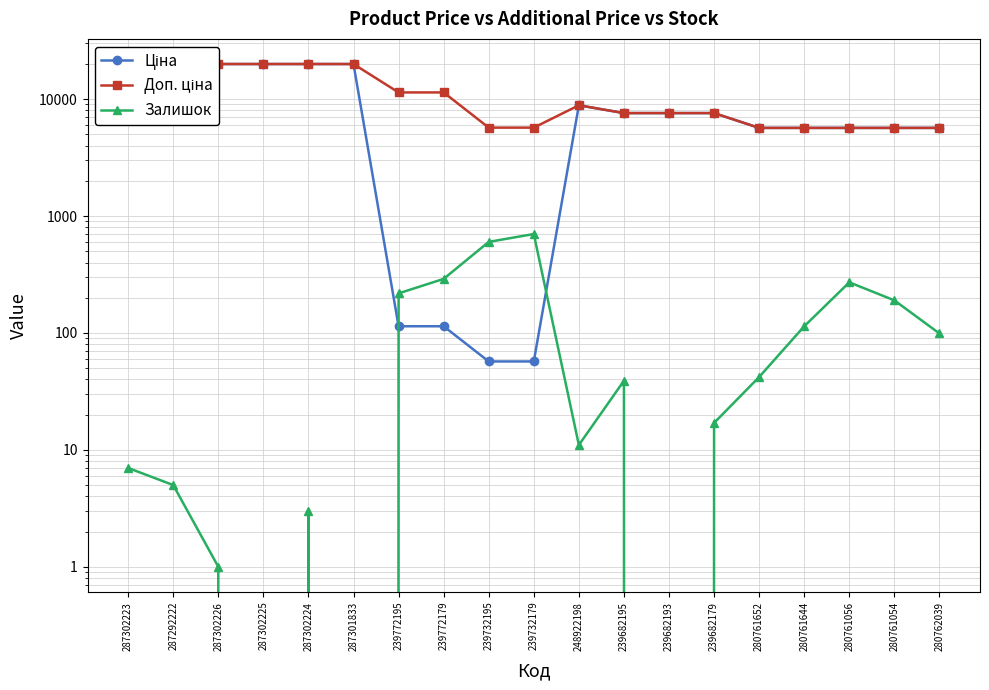

How many lines are shown in the chart?

3